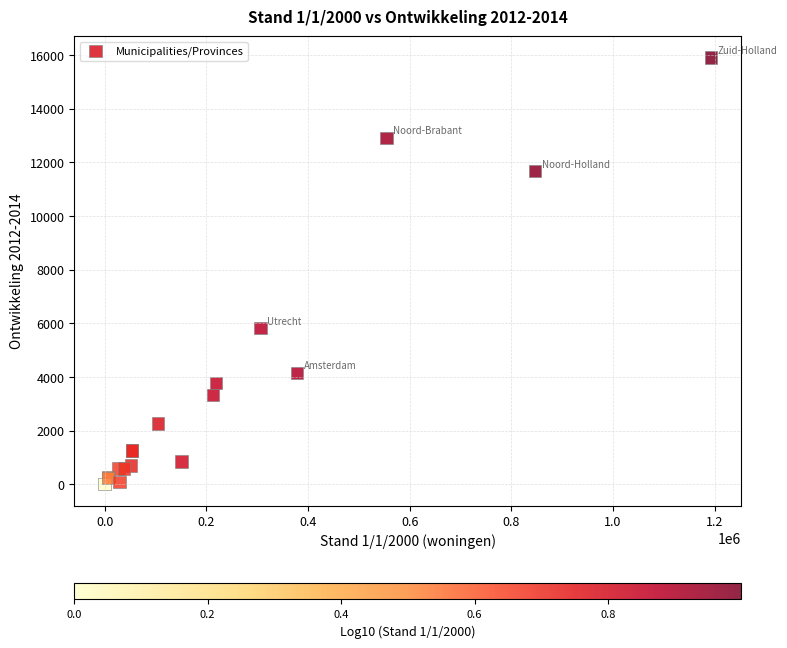

What Y value in the scatter plot is closest to 7952?

5820